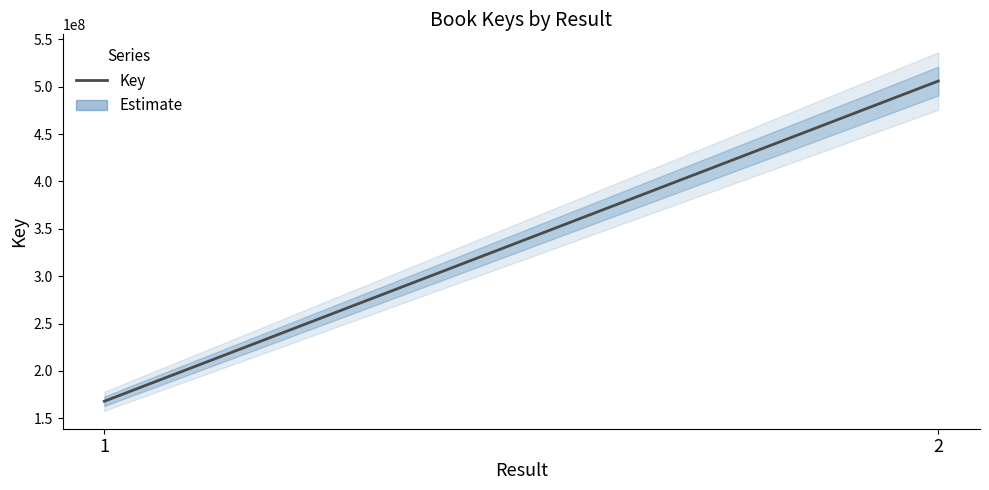

Which has a higher value, 2 or 1?

2